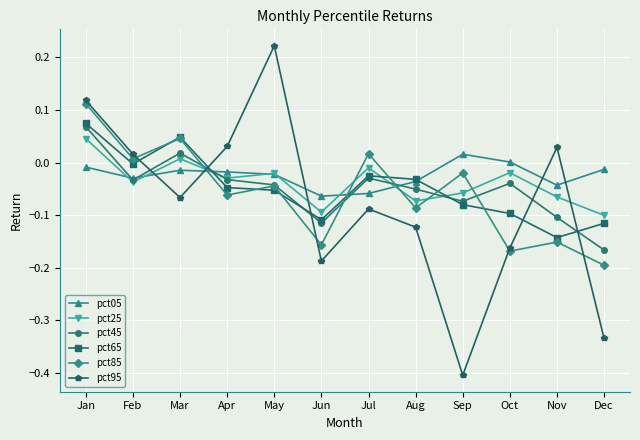

The pct85 series shows 0.0 at Mar. True or false?

True